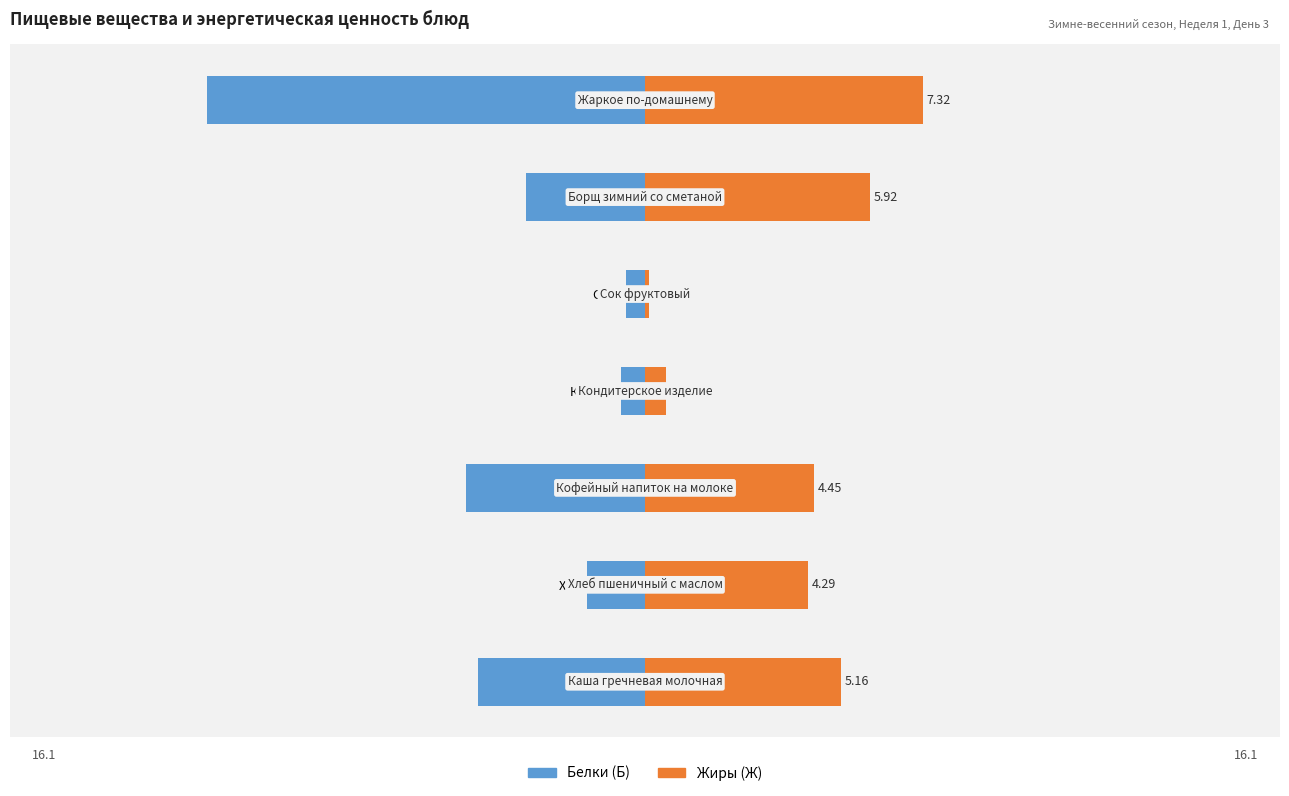

What is the difference between the Жиры (Ж) values at Каша гречневая молочная and Борщ зимний со сметаной?

0.8